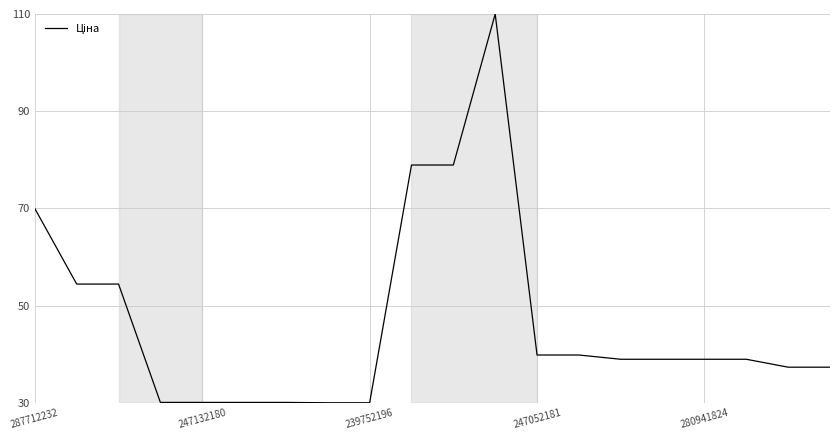

What is the average value?

46.9